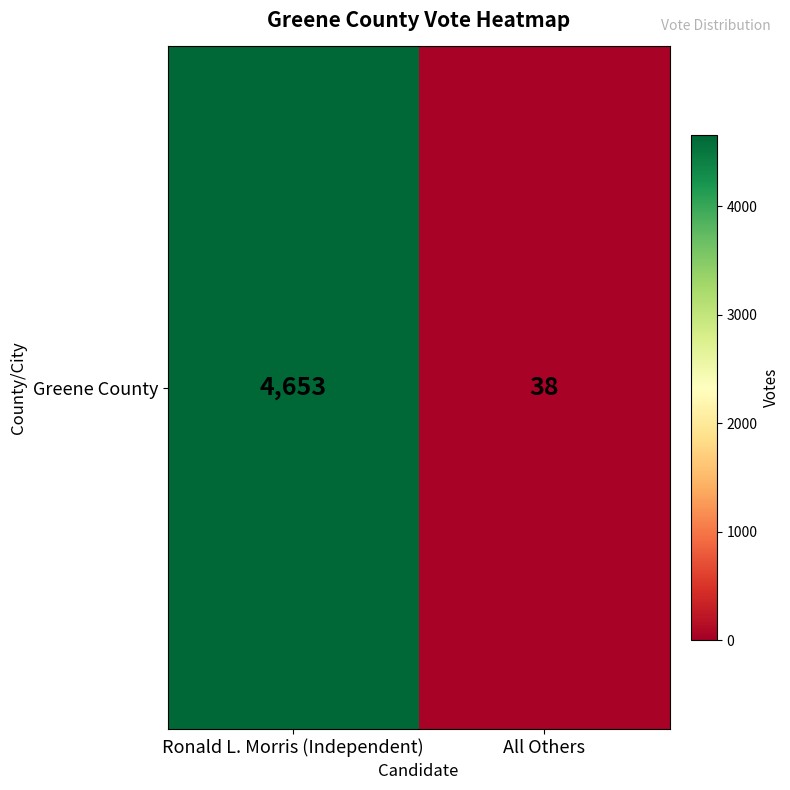

What is the difference between the maximum and minimum values?

4615